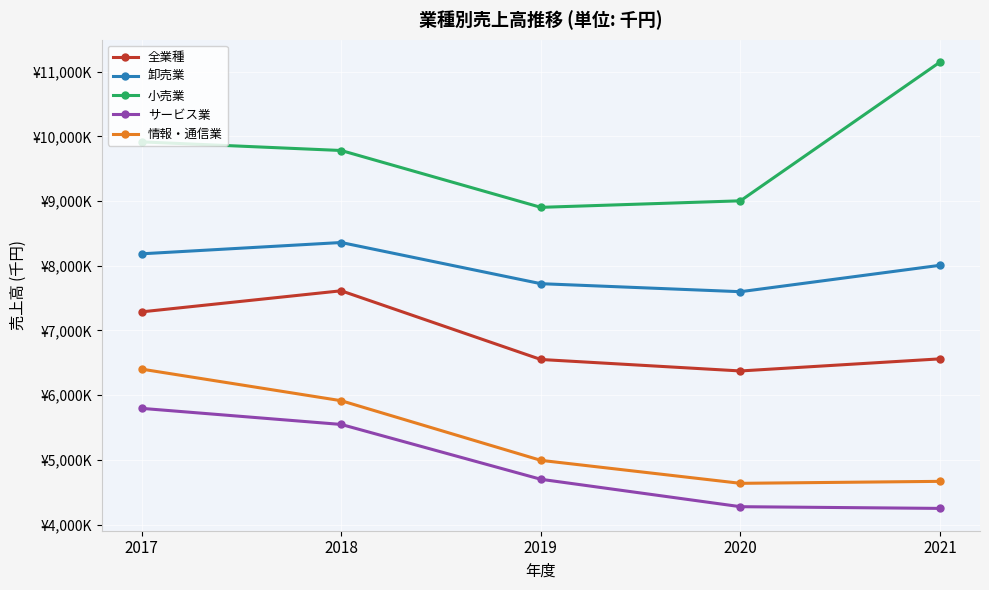

What are all the series names shown in the legend?

全業種, 卸売業, 小売業, サービス業, 情報・通信業